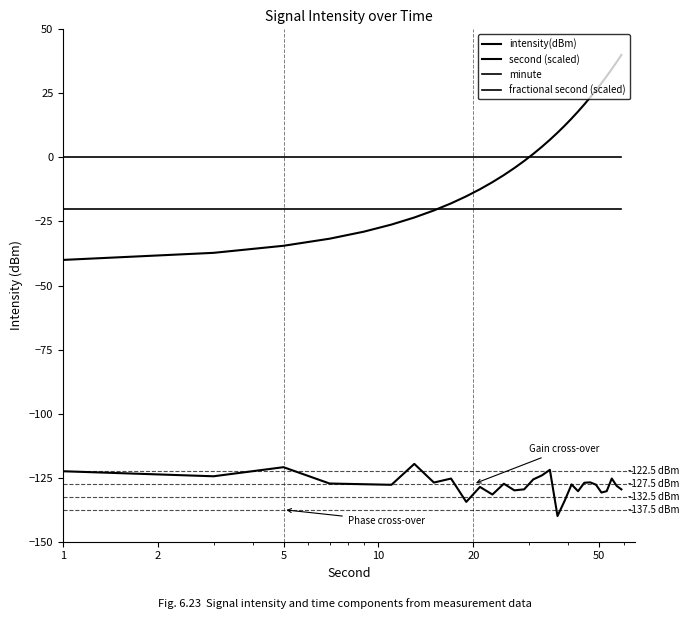

Does the chart display data point markers on the line(s)?

No